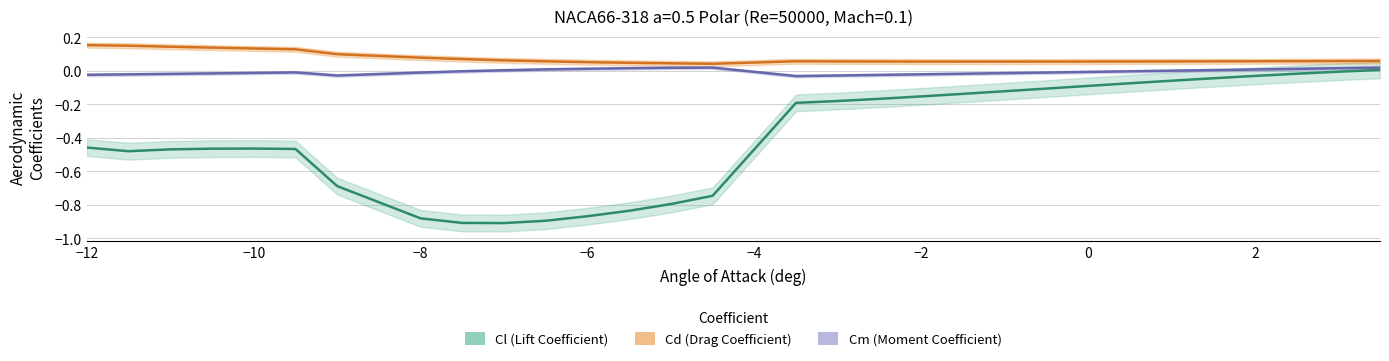

What are all the series names shown in the legend?

Cl (Lift Coefficient), Cd (Drag Coefficient), Cm (Moment Coefficient)